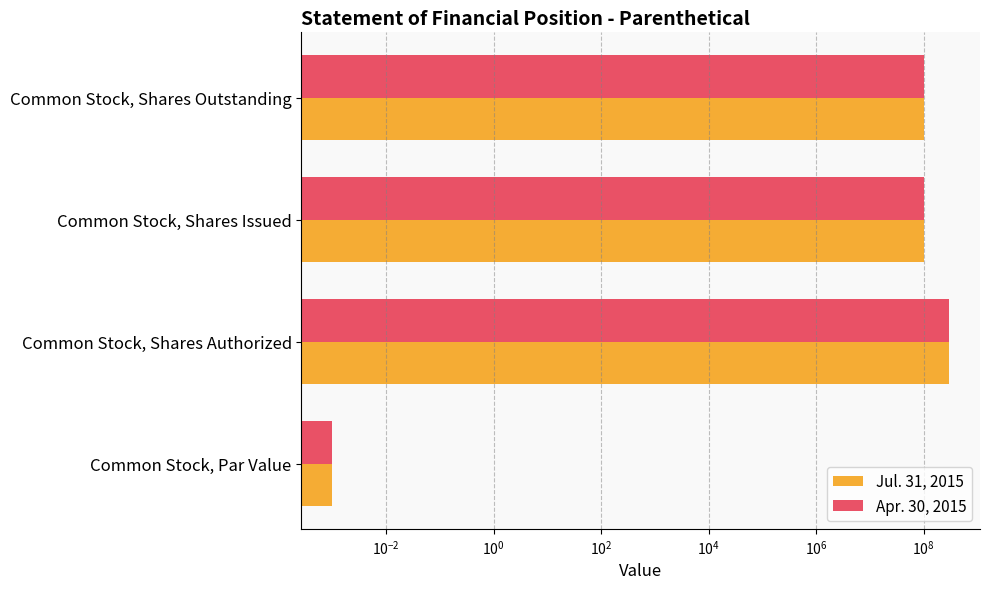

How many Jul. 31, 2015 values are between 101017881 and 300000000?

3